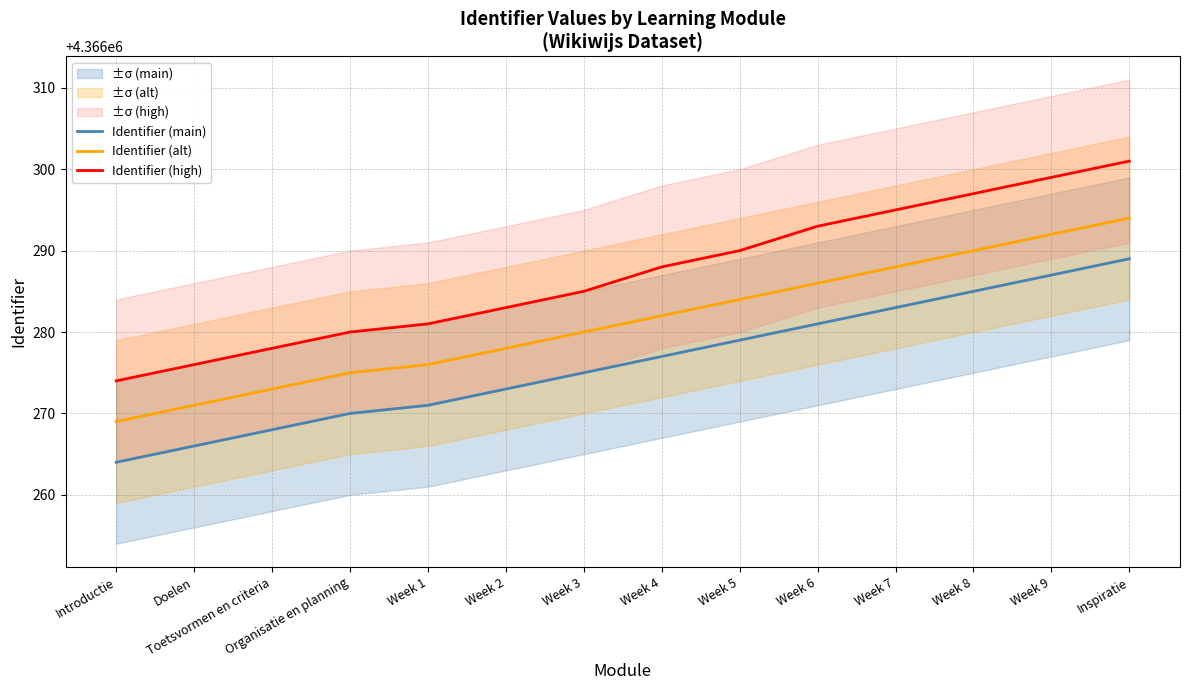

What is the maximum value for Identifier (alt)?

4366294